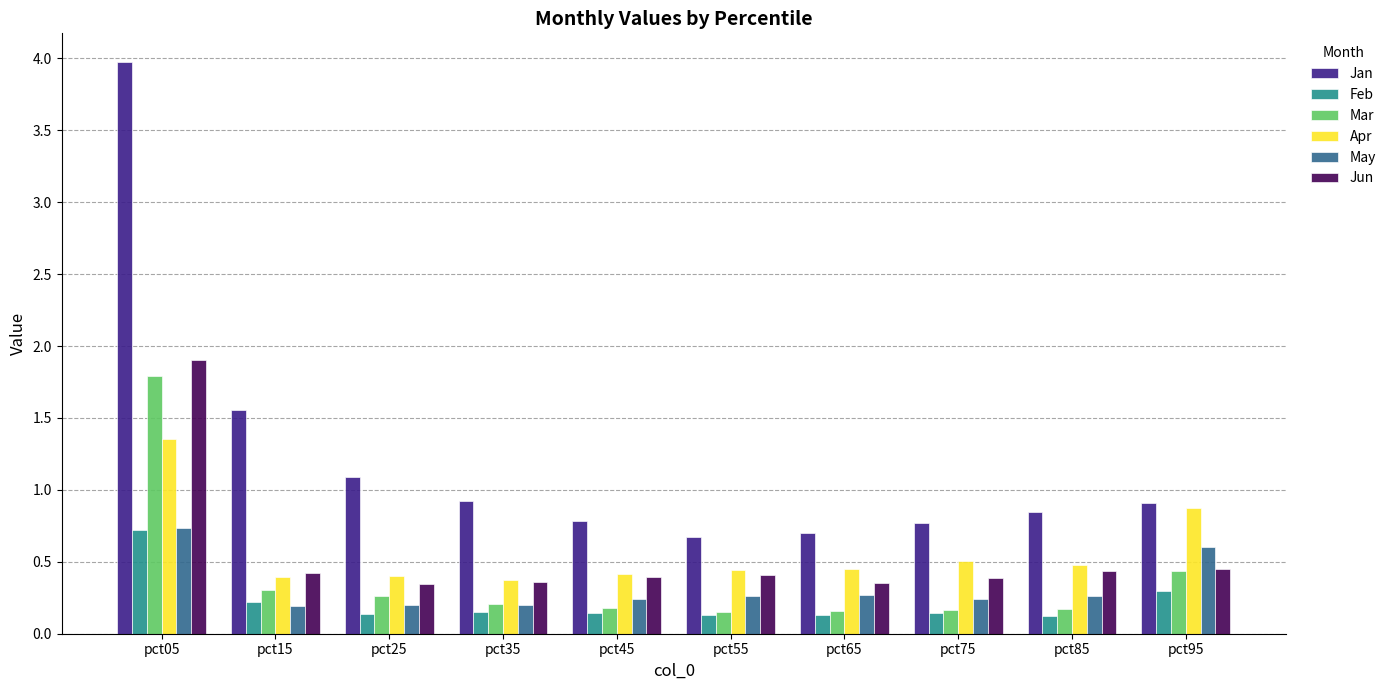

What are all the series names shown in the legend?

Jan, Feb, Mar, Apr, May, Jun